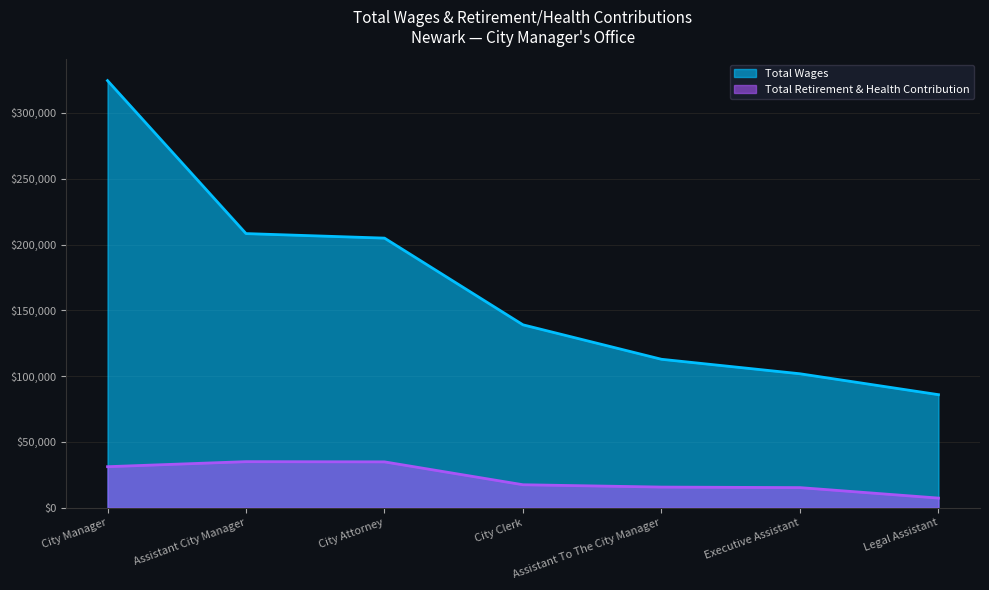

How many lines are shown in the chart?

2